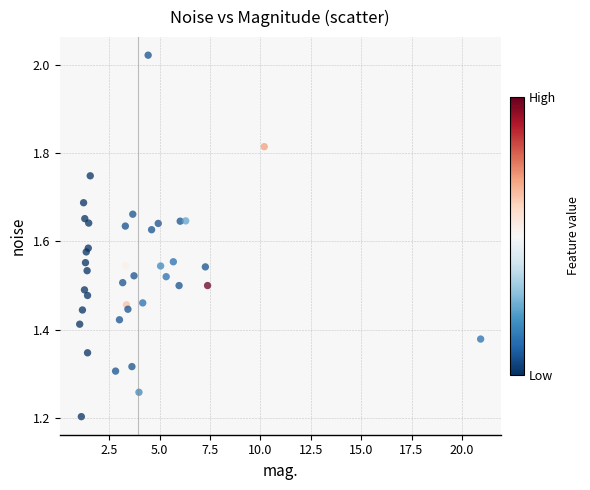

What Y value in the scatter plot is closest to 1?

1.2